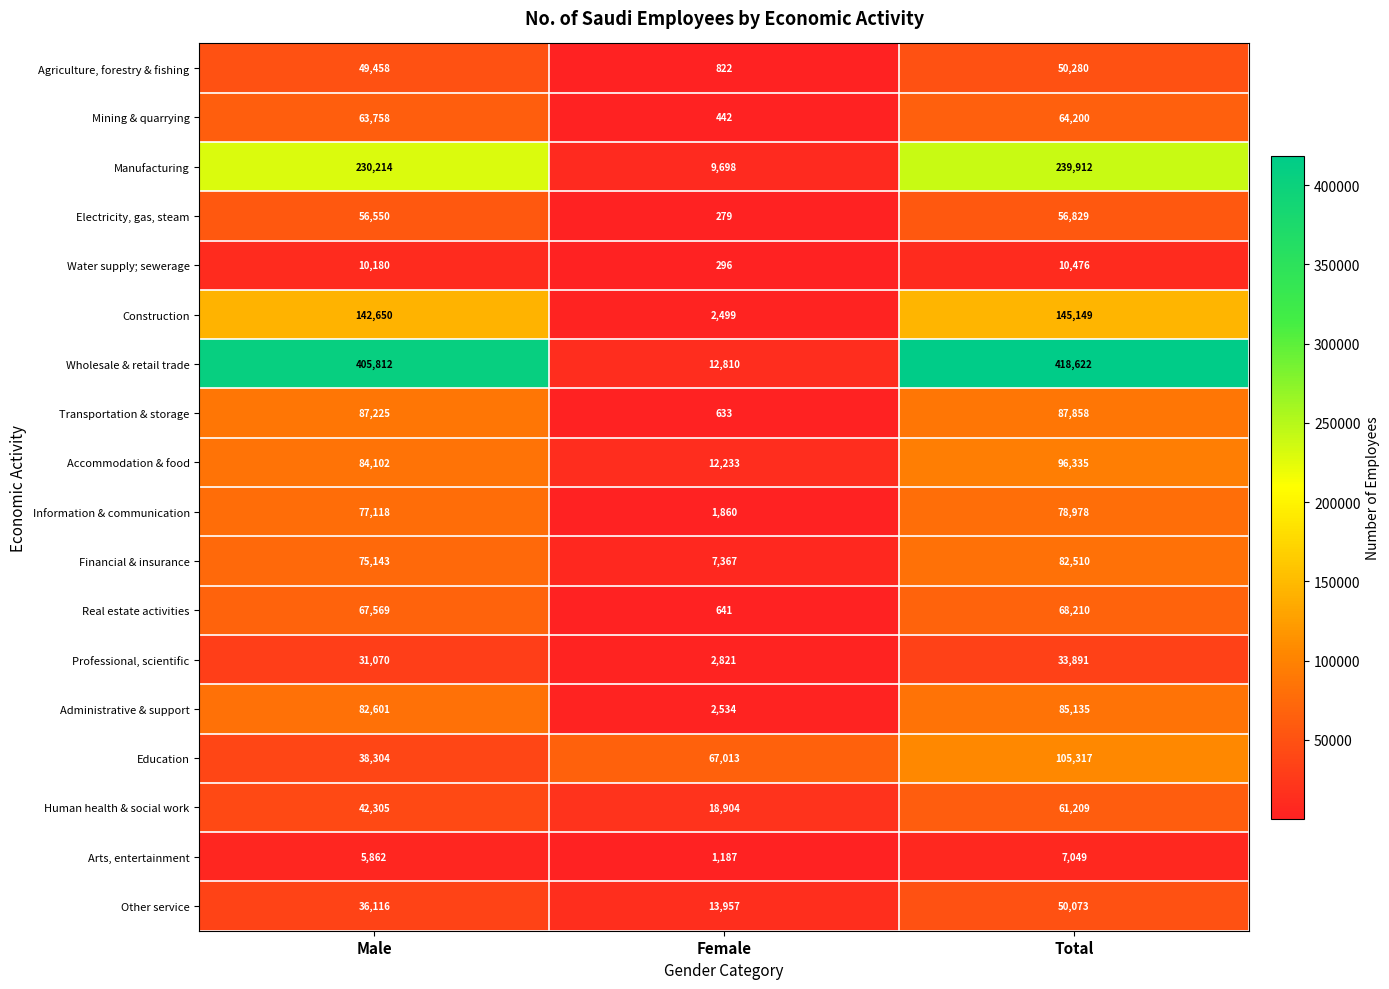

What is the average value of the Financial & insurance series?

55007